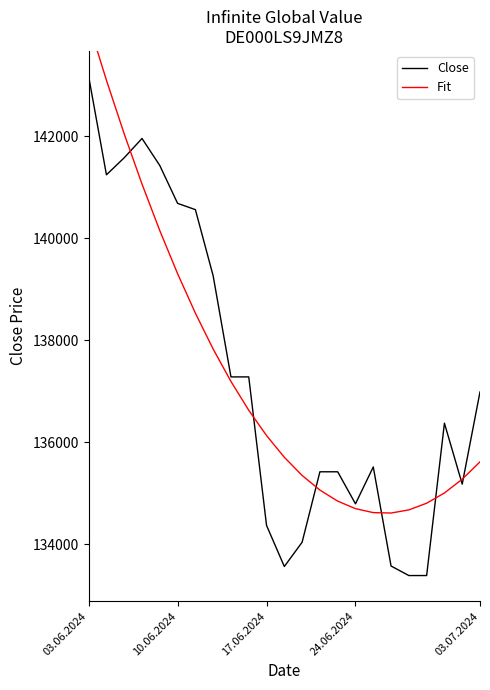

List the series in order of their overall mean, highest first.

Fit, Close